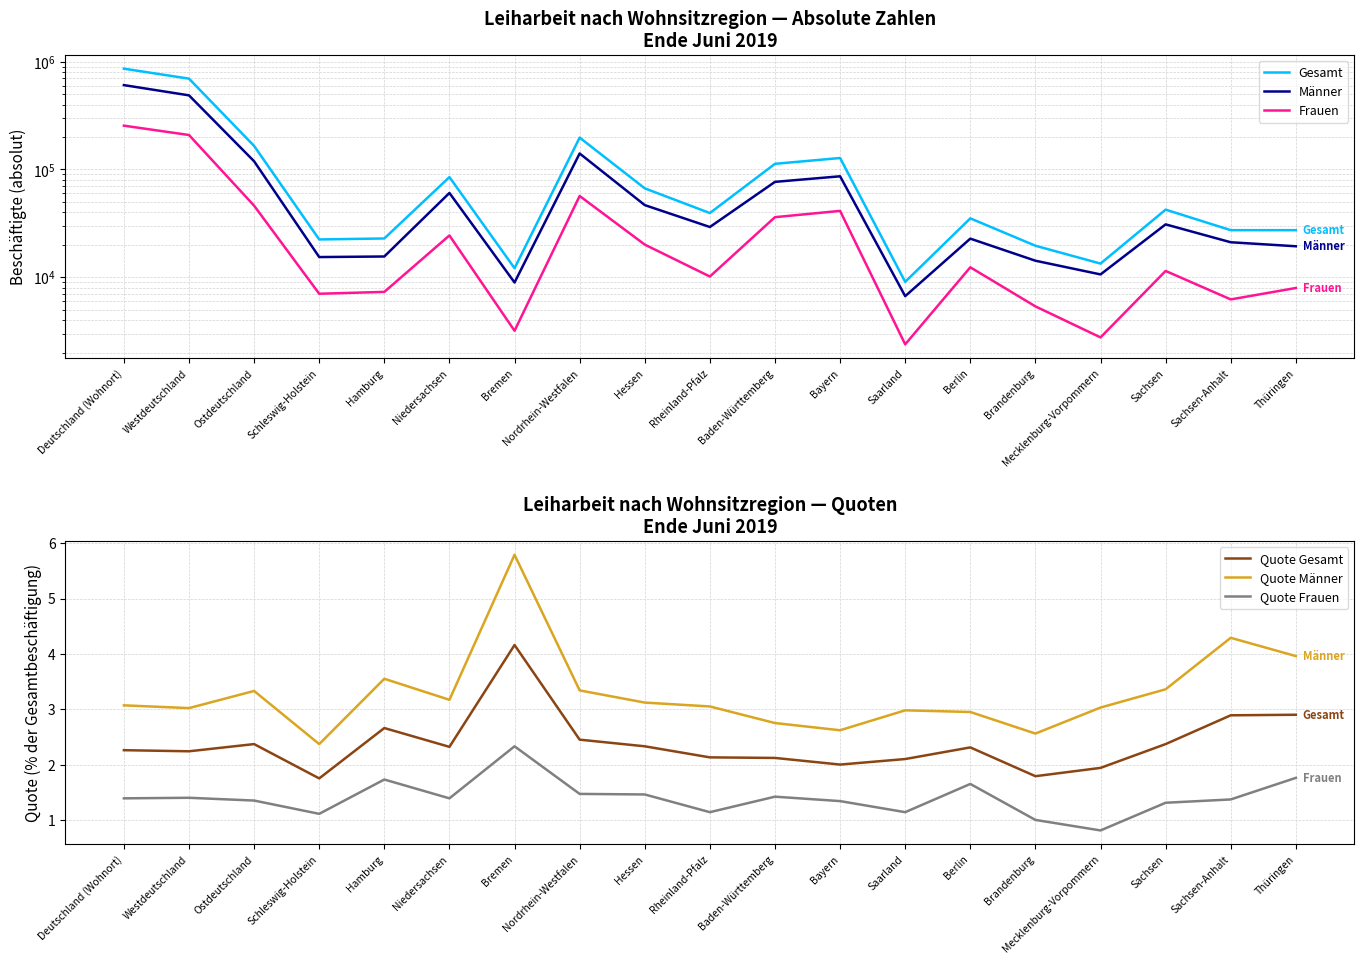

Which series has the largest range (max minus min)?

Gesamt